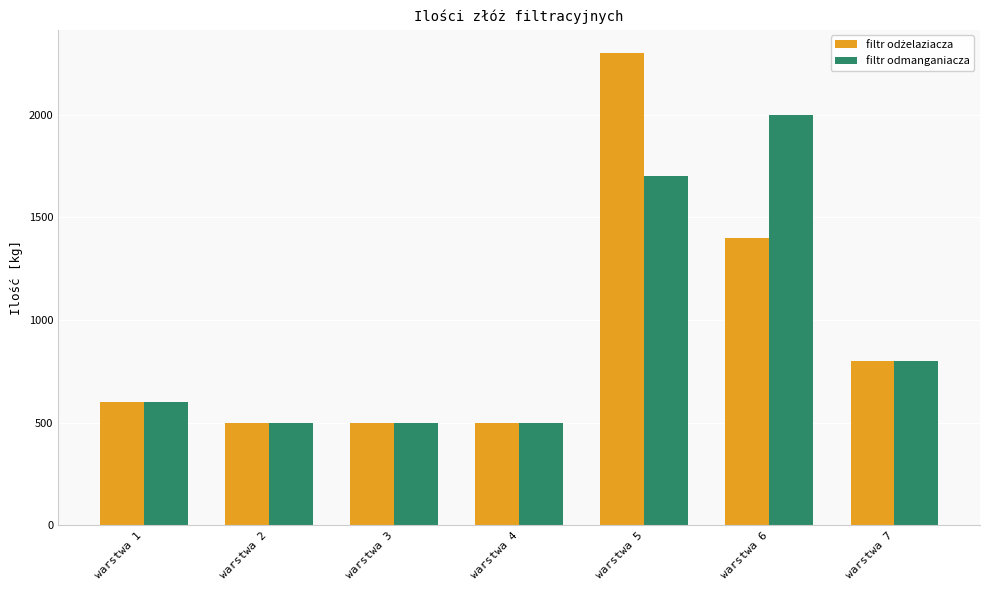

What is the total value across all series at warstwa 5?

4000